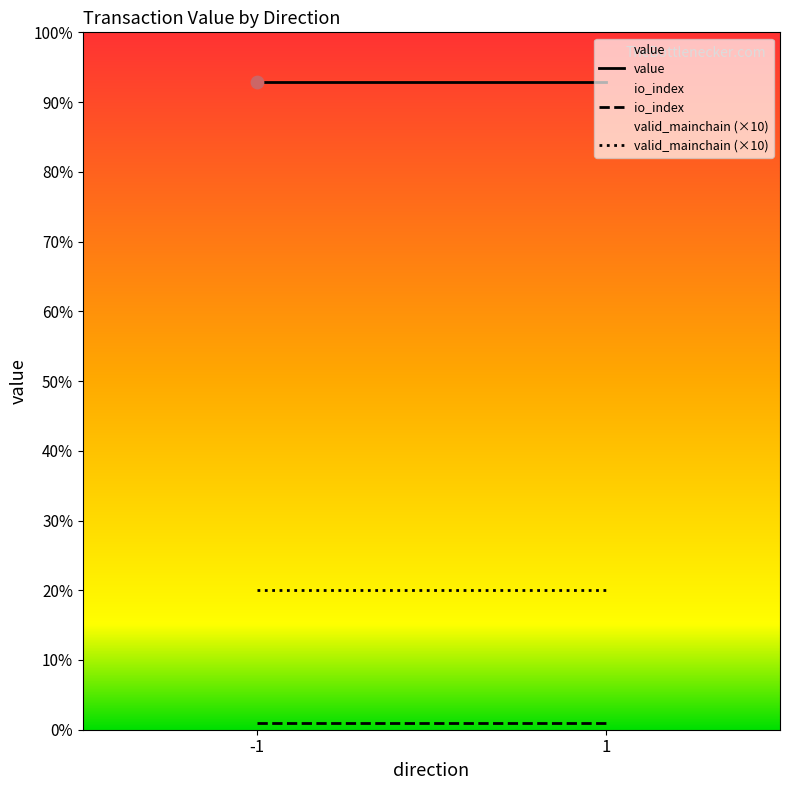

Which series contains the highest Y value?

value